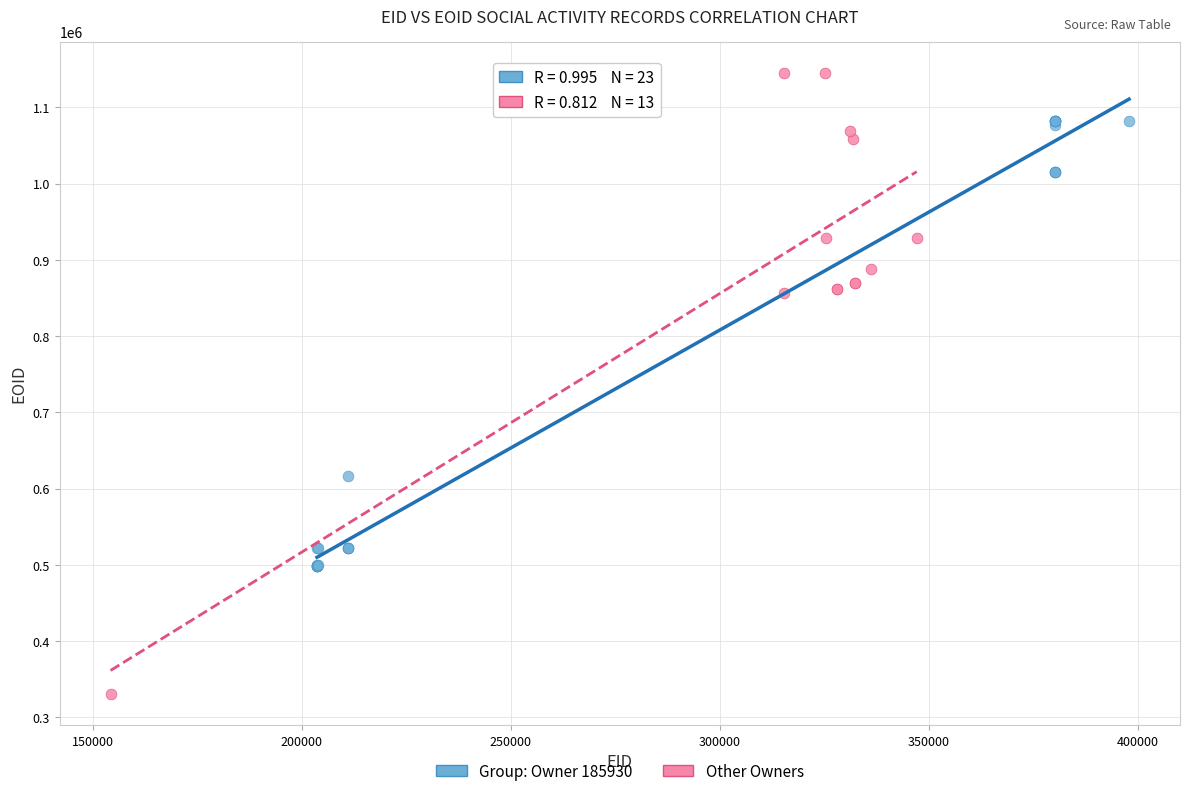

Which series contains the highest Y value?

Other Owners